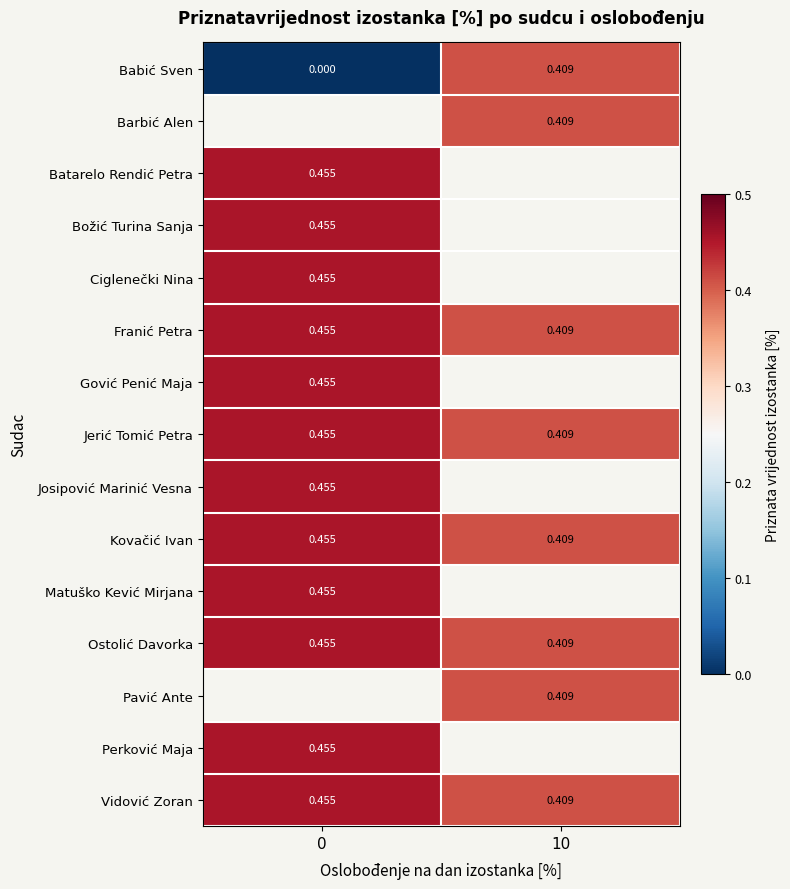

Rank the categories by Franić Petra value from highest to lowest.

0, 10